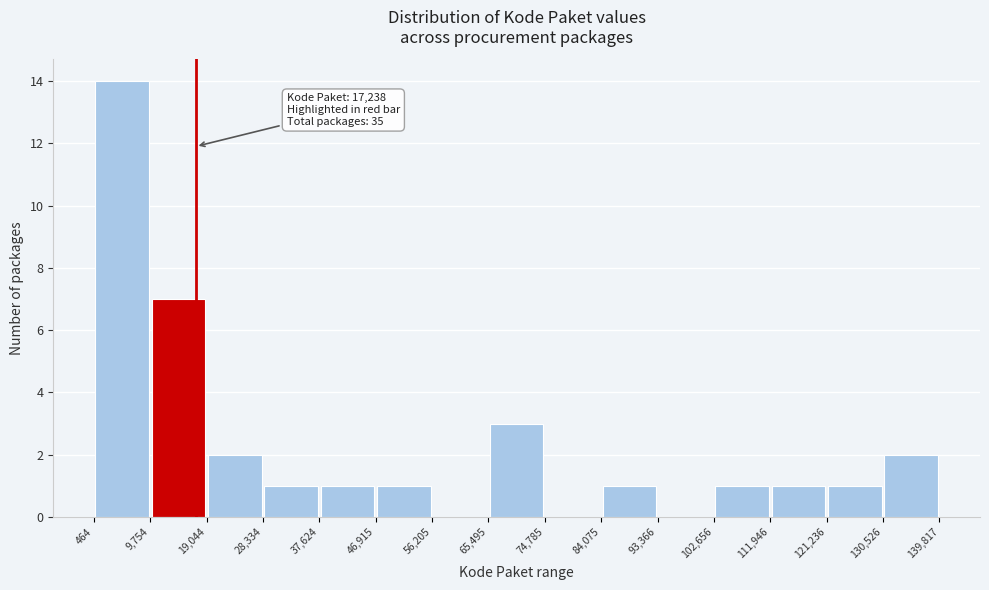

Over which range of the x-axis is the bar tallest?

464 to 9,754